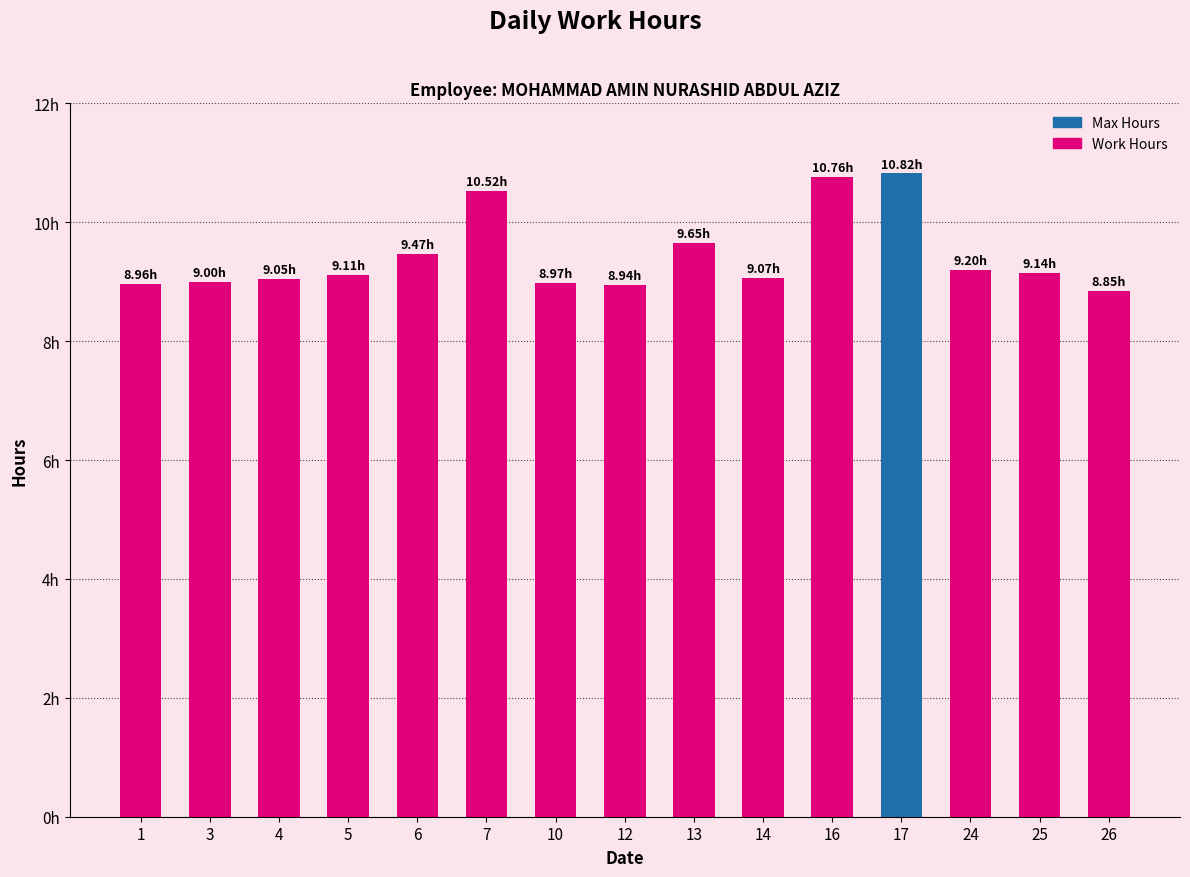

Does the chart contain any negative values?

No